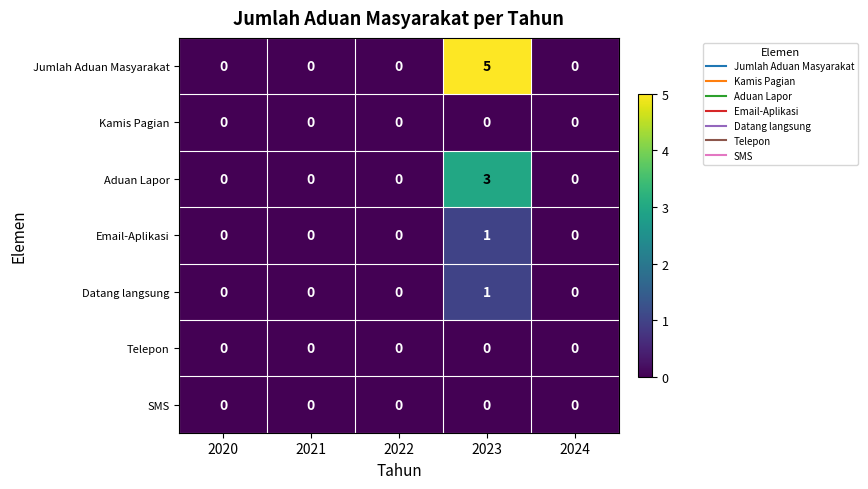

Count the Email-Aplikasi values in the range 0 to 1.

5